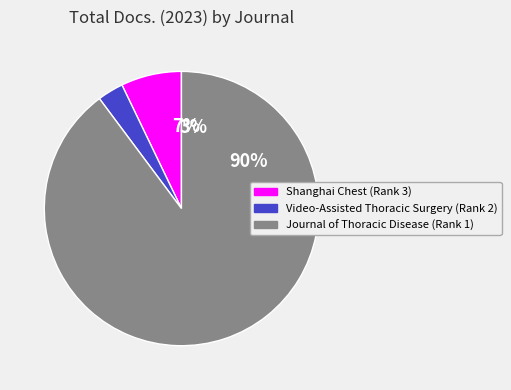

True or false: Video-Assisted Thoracic Surgery (Rank 2) accounts for 1% of the total.

False